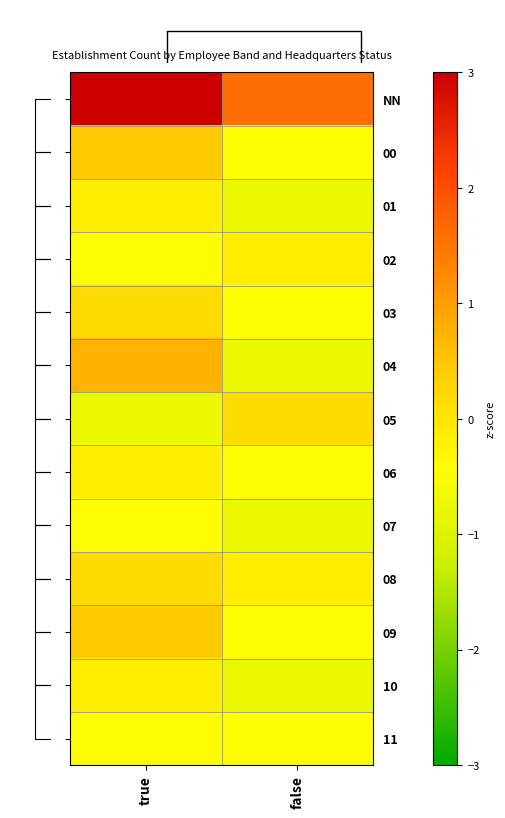

How many distinct data groups are displayed?

13